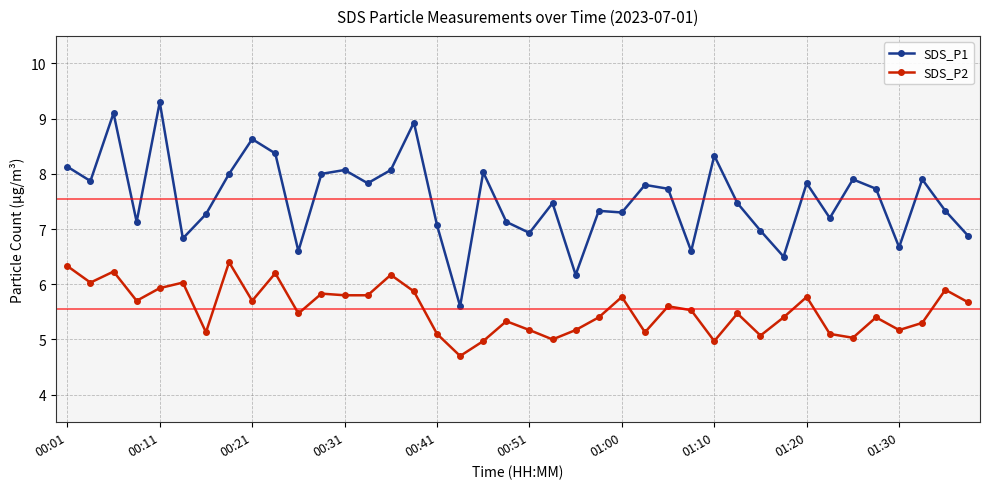

What is the minimum value for SDS_P2?

4.7